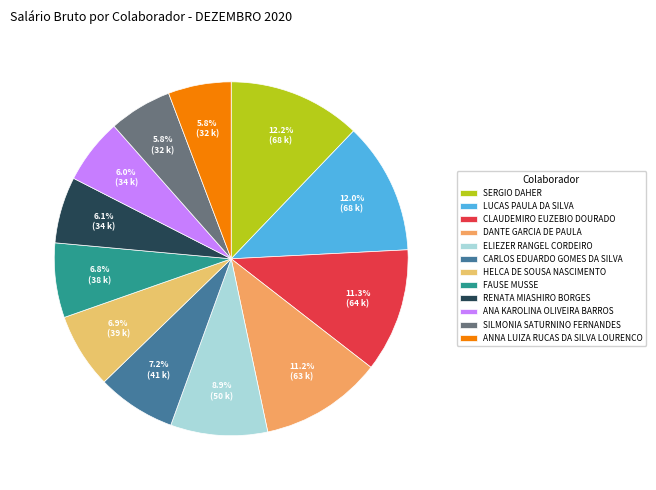

Rank the categories by value from highest to lowest.

SERGIO DAHER, LUCAS PAULA DA SILVA, CLAUDEMIRO EUZEBIO DOURADO, DANTE GARCIA DE PAULA, ELIEZER RANGEL CORDEIRO, CARLOS EDUARDO GOMES DA SILVA, HELCA DE SOUSA NASCIMENTO, FAUSE MUSSE, RENATA MIASHIRO BORGES, ANA KAROLINA OLIVEIRA BARROS, SILMONIA SATURNINO FERNANDES, ANNA LUIZA RUCAS DA SILVA LOURENCO